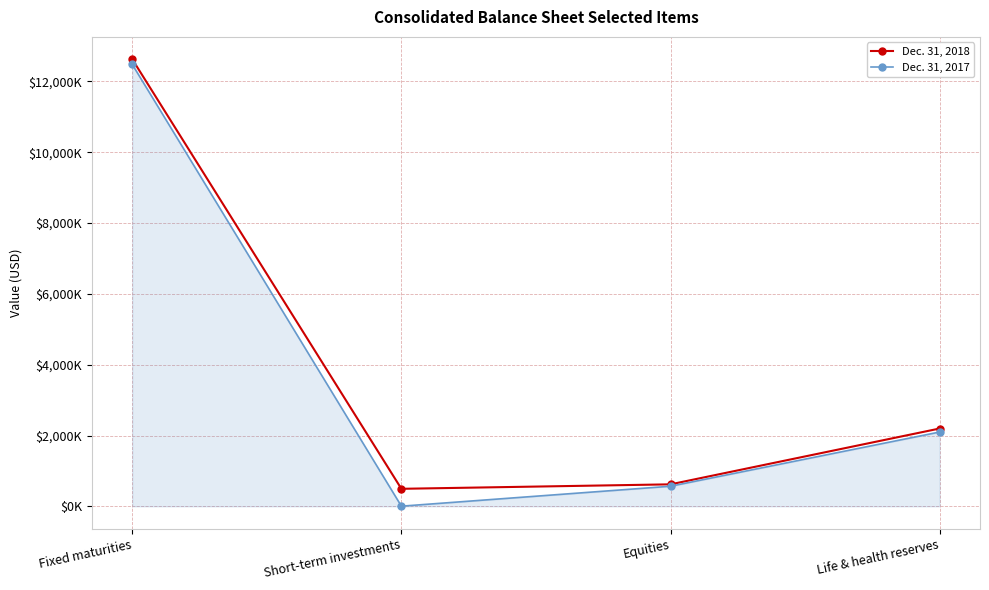

Reading left to right, list all the values displayed in this chart.

Dec. 31, 2018: 12627921	495050	621312	2198080
Dec. 31, 2017: 12480569	4394	567848	2098759